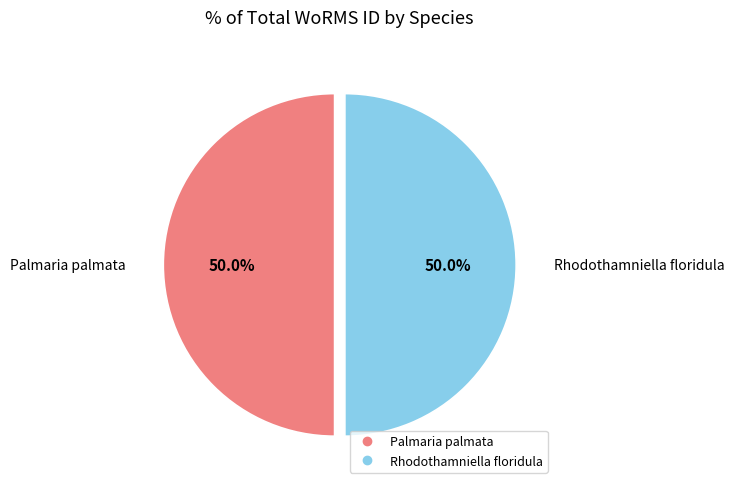

Approximately how many times larger is the value at Palmaria palmata compared to Rhodothamniella floridula?

1.0